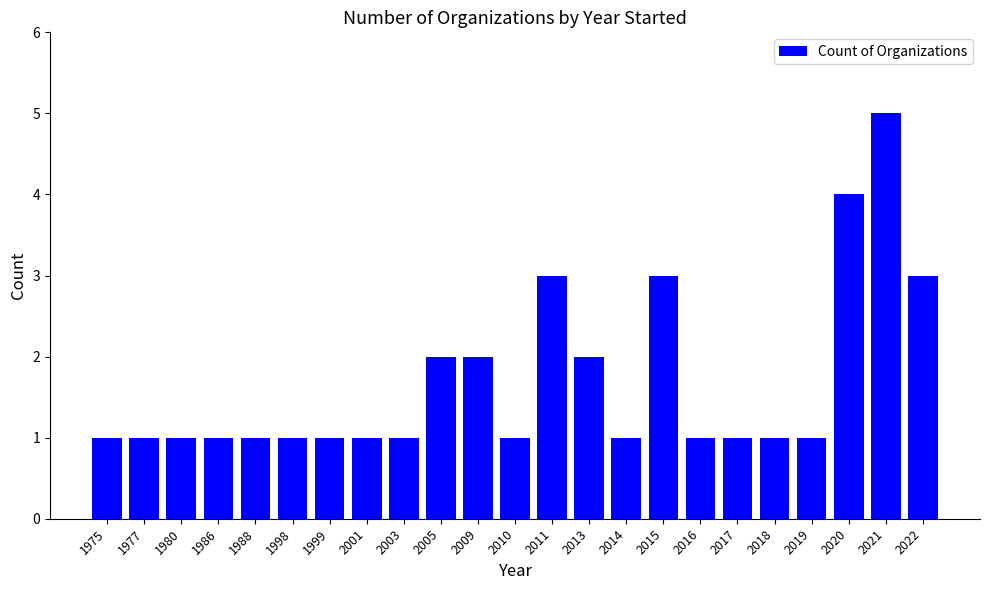

What is the difference between the values at 1988 and 2011?

2